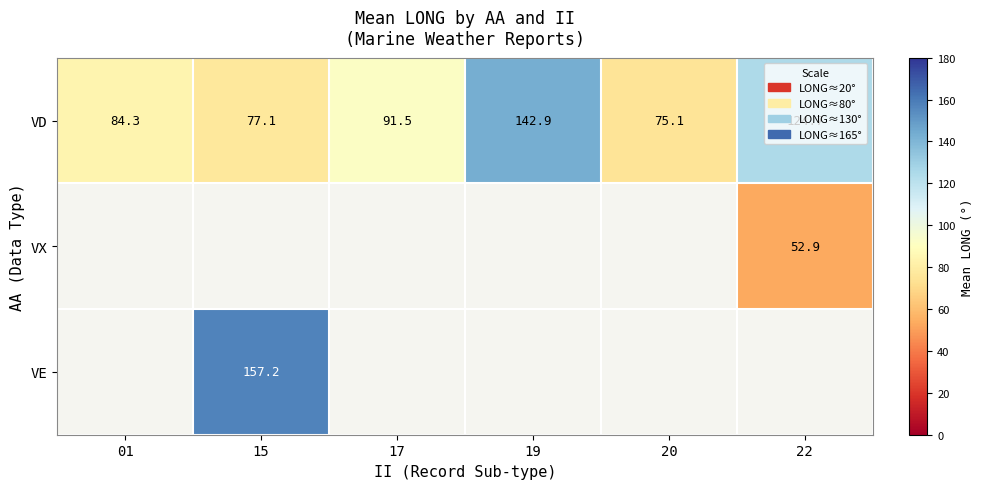

True or false: VD has a value of 75.1 at 20.

True